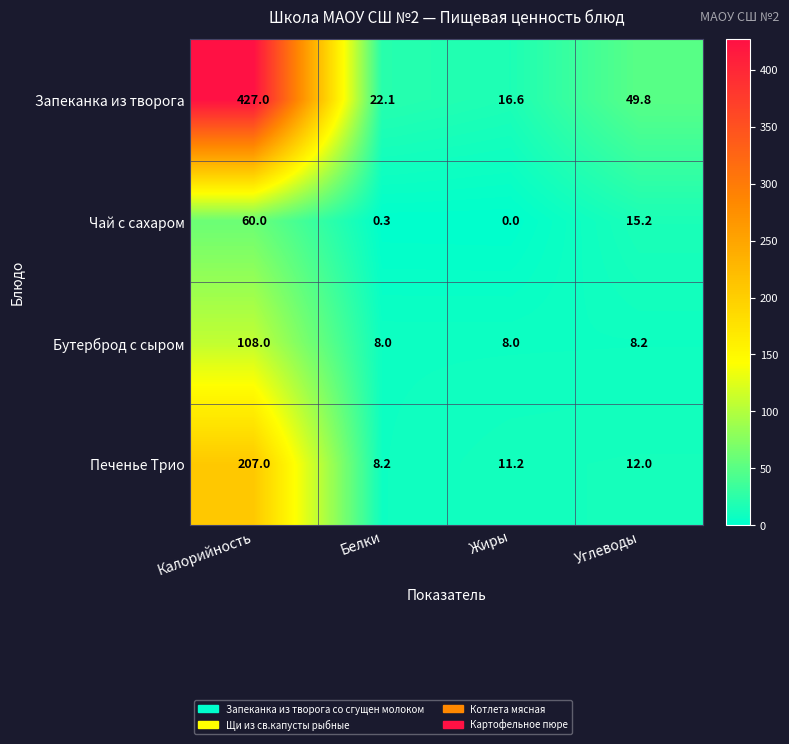

Which series has the widest spread of values?

Запеканка из творога